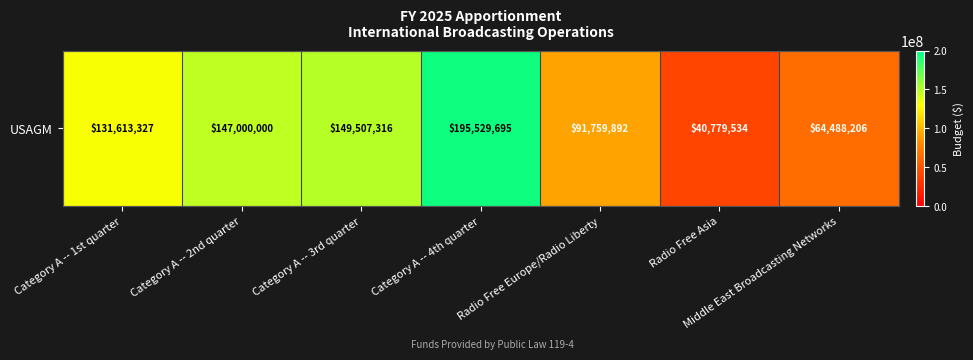

What is the difference between the values at Category A -- 1st quarter and Category A -- 3rd quarter?

17893989